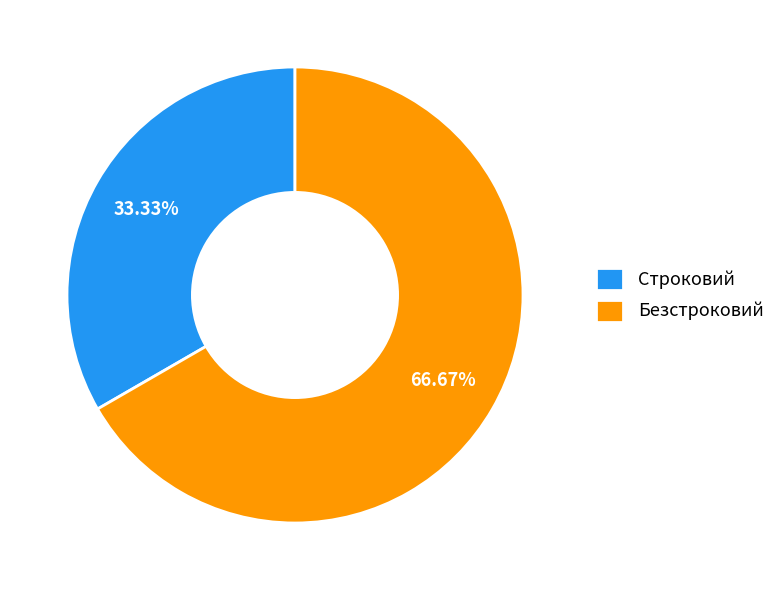

What is the majority slice?

Безстроковий